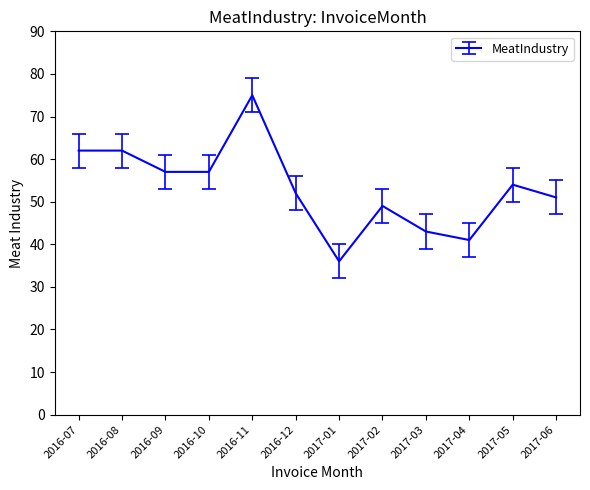

Reading right to left, list all the values displayed in this chart.

51	54	41	43	49	36	52	75	57	57	62	62